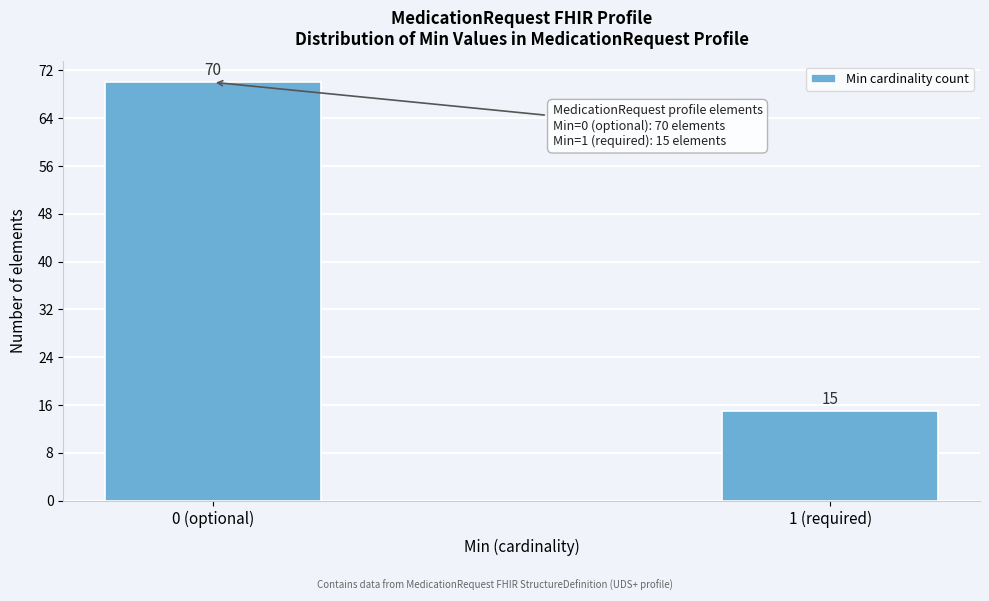

Reading left to right, list all the values displayed in this chart.

0 (optional)=70	1 (required)=15